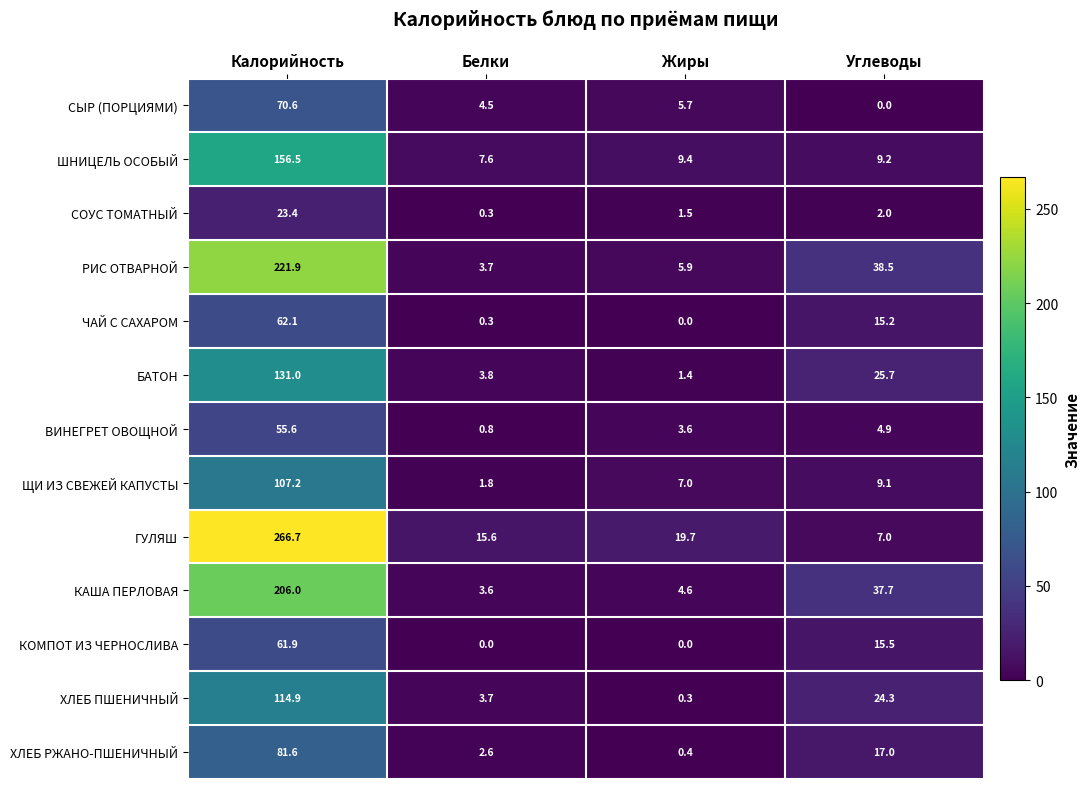

Which series has the largest total across all categories?

ГУЛЯШ